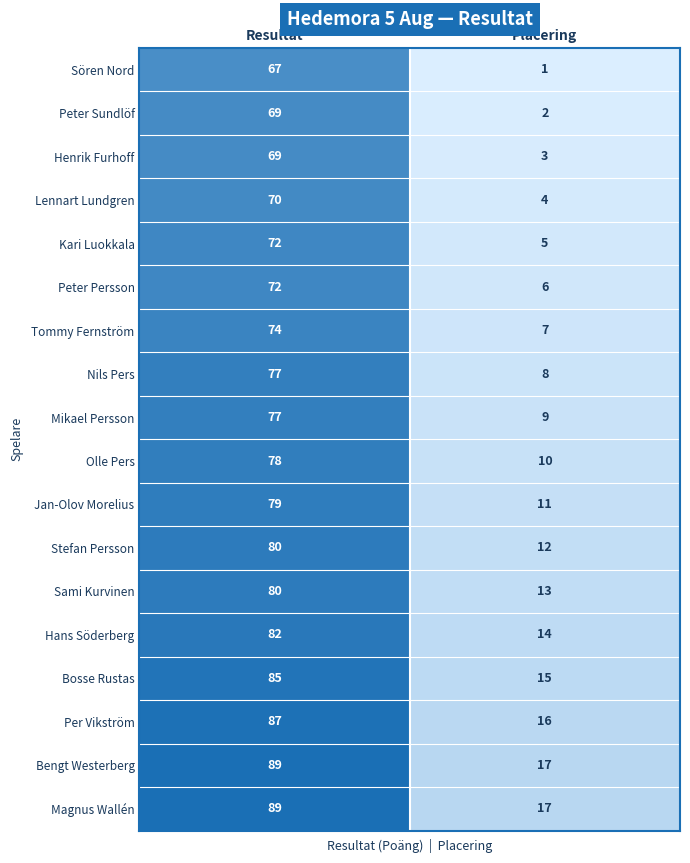

Rank the categories by Tommy Fernström value from highest to lowest.

Resultat, Placering